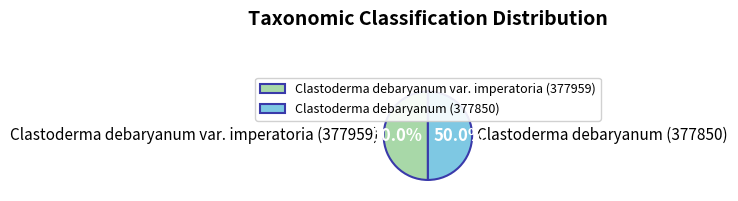

What portion of the pie excludes Clastoderma debaryanum (377850)?

50.0%